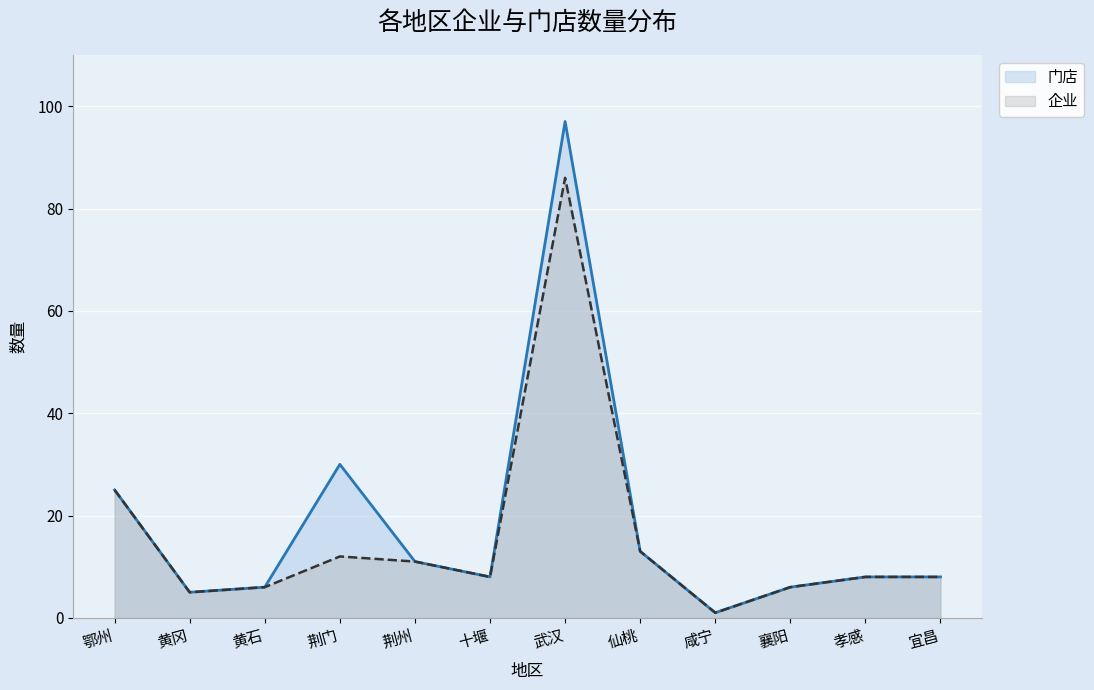

Which series has the largest total across all categories?

门店